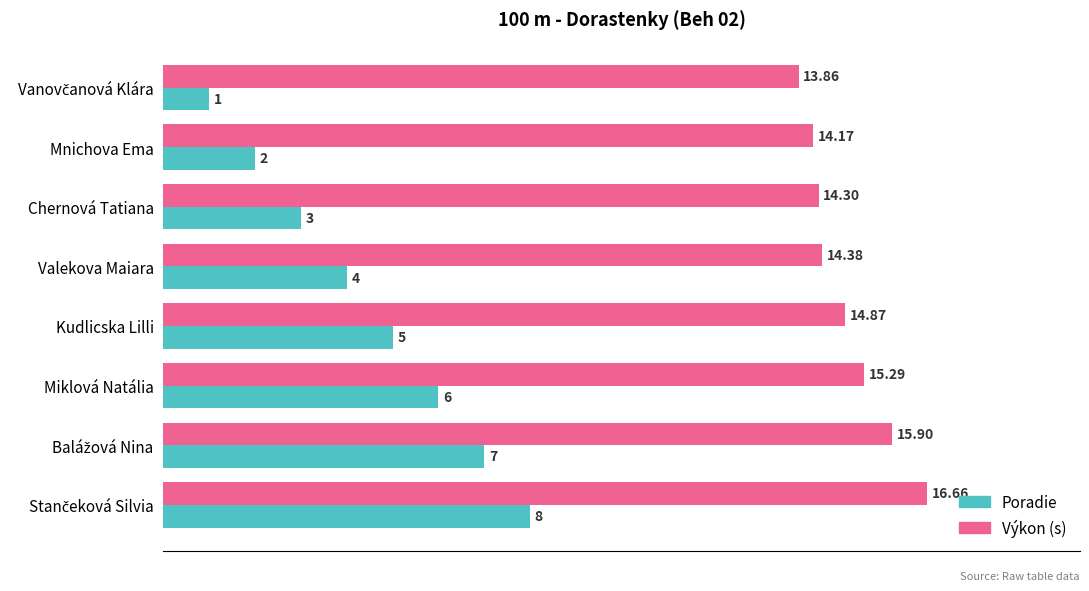

Which series has the largest total across all categories?

Výkon (s)